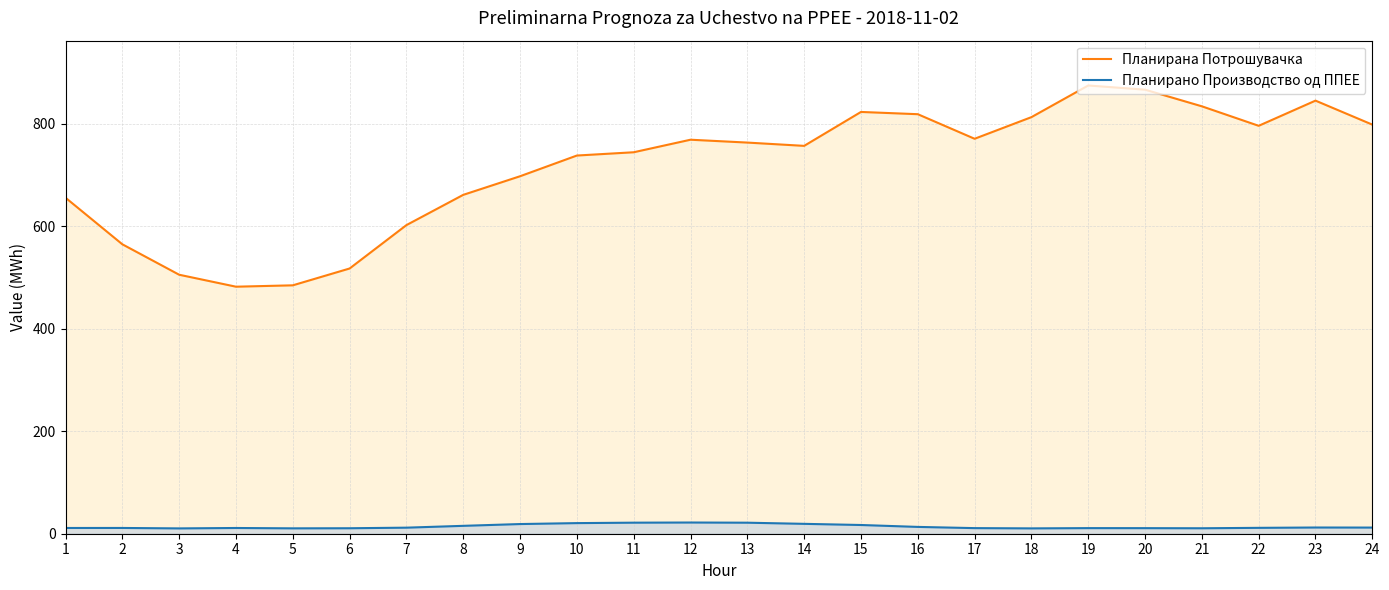

What is the sum of all Планирана Потрошувачка values?

17179.0